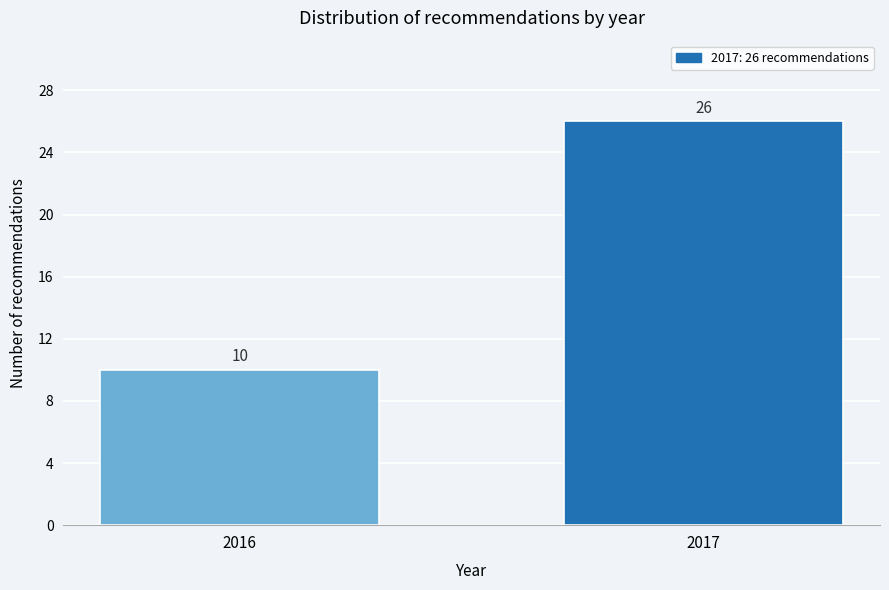

Reading right to left, what are all the values shown in this chart?

2017=26	2016=10